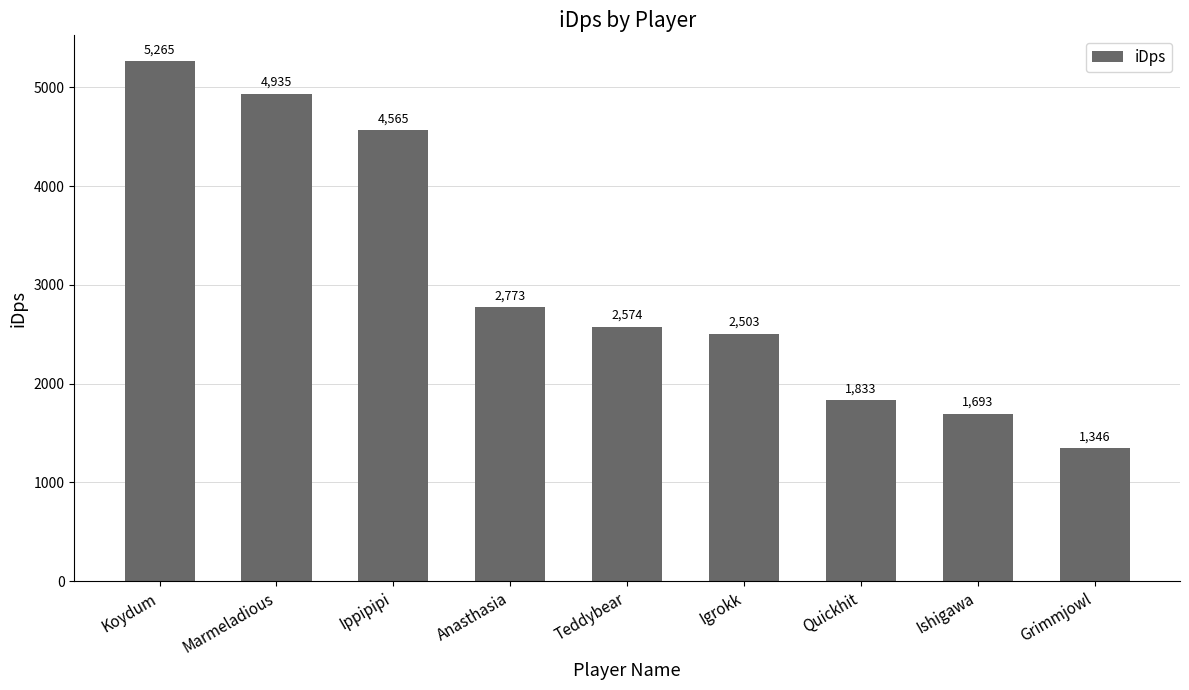

List the labels in order of value, smallest first.

Grimmjowl, Ishigawa, Quickhit, Igrokk, Teddybear, Anasthasia, Ippipipi, Marmeladious, Koydum